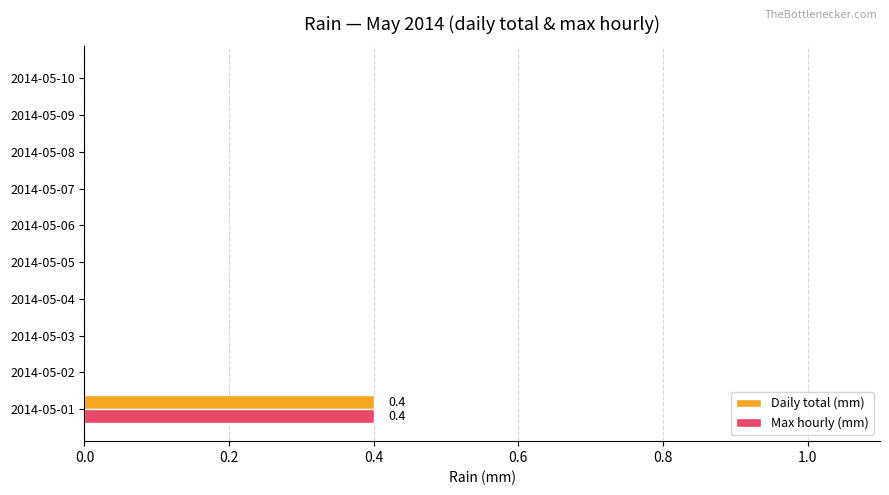

The value of Daily total (mm) at 2014-05-09 is -0.2. True or false?

False